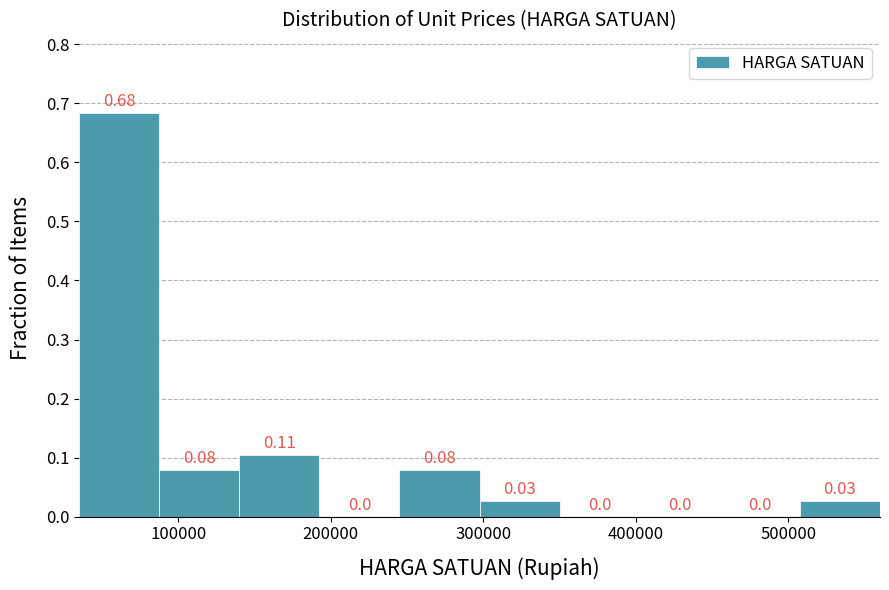

Over which range of the x-axis is the bar tallest?

40000 to 90000